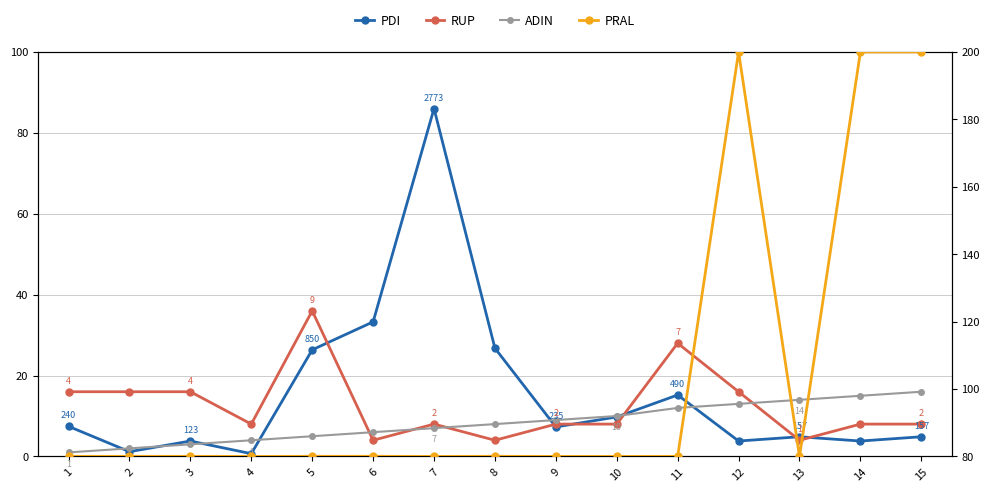

What is the sum of all ADIN values?

125.0